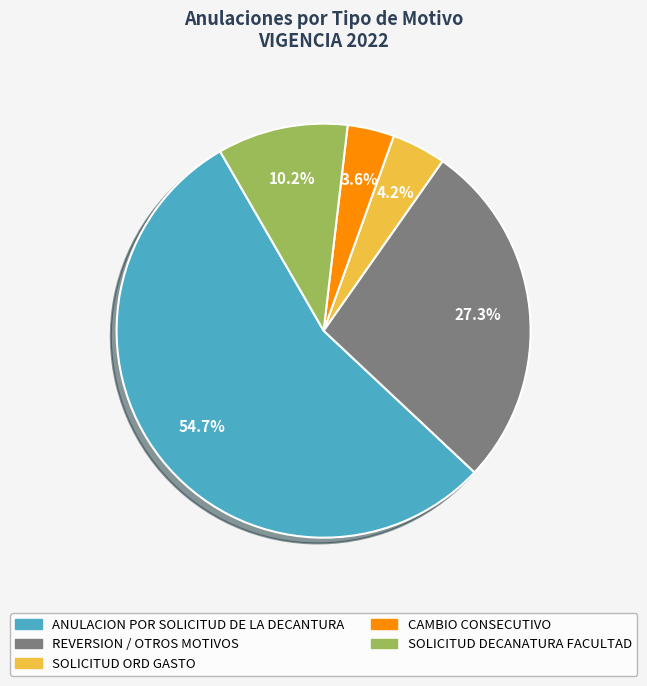

To the nearest percent, what is the average slice percentage?

20%